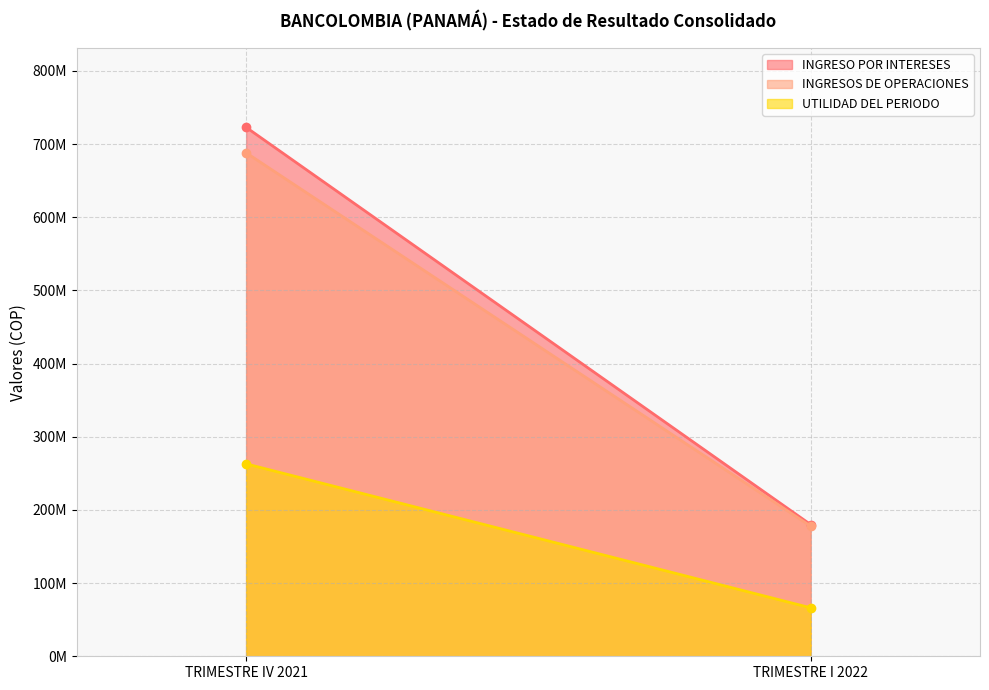

What is the label of the 1st point from the left?

TRIMESTRE IV 2021